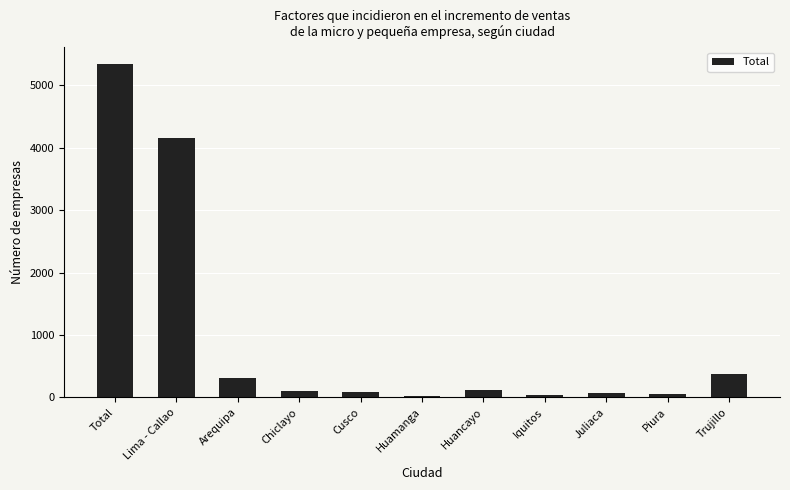

What is the greatest value displayed?

5341